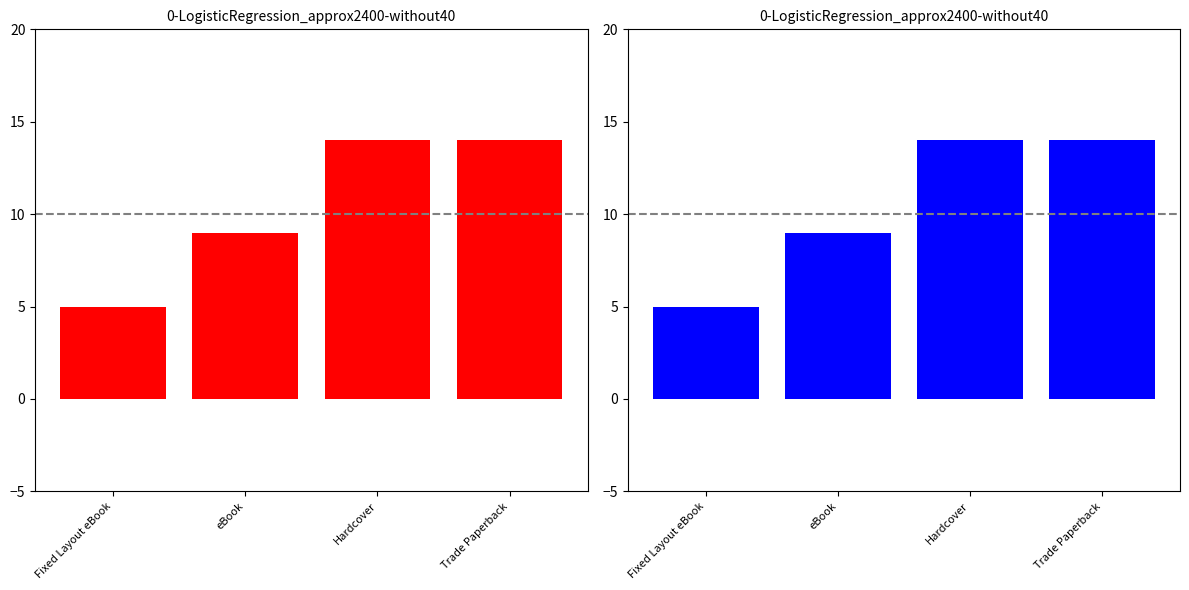

List the labels in order of Hardcover value, smallest first.

Fixed Layout eBook, eBook, Hardcover, Trade Paperback